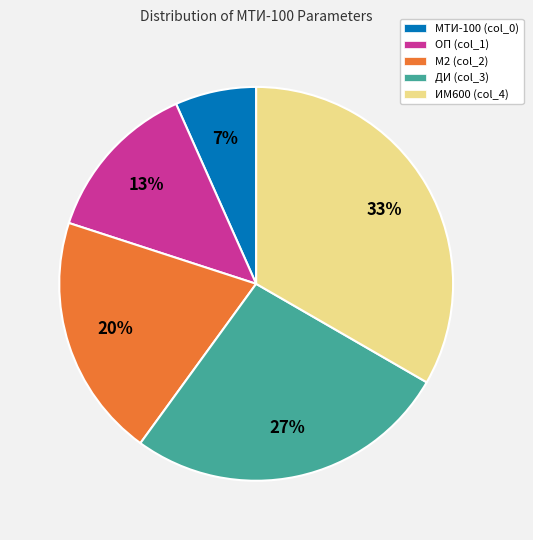

Rank the categories by value from highest to lowest.

ИМ600 (col_4), ДИ (col_3), М2 (col_2), ОП (col_1), МТИ-100 (col_0)